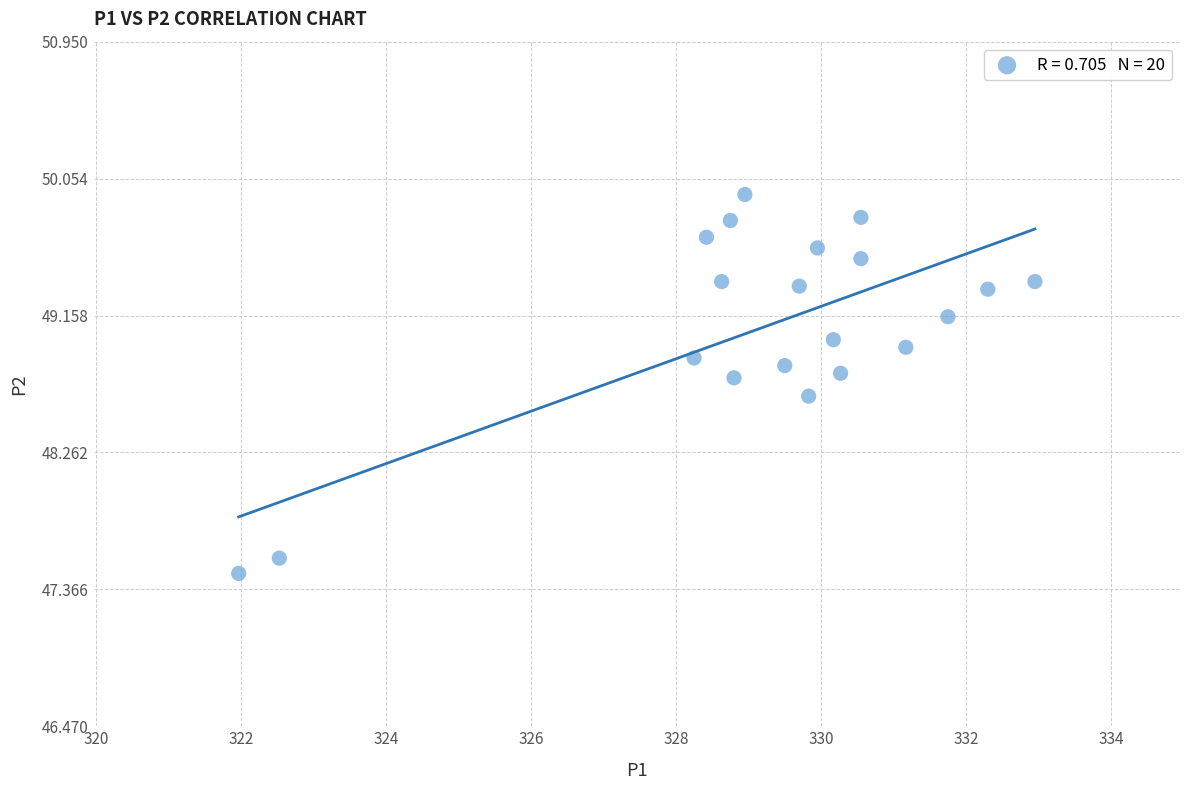

What is the range of X values (max minus min)?

11.0